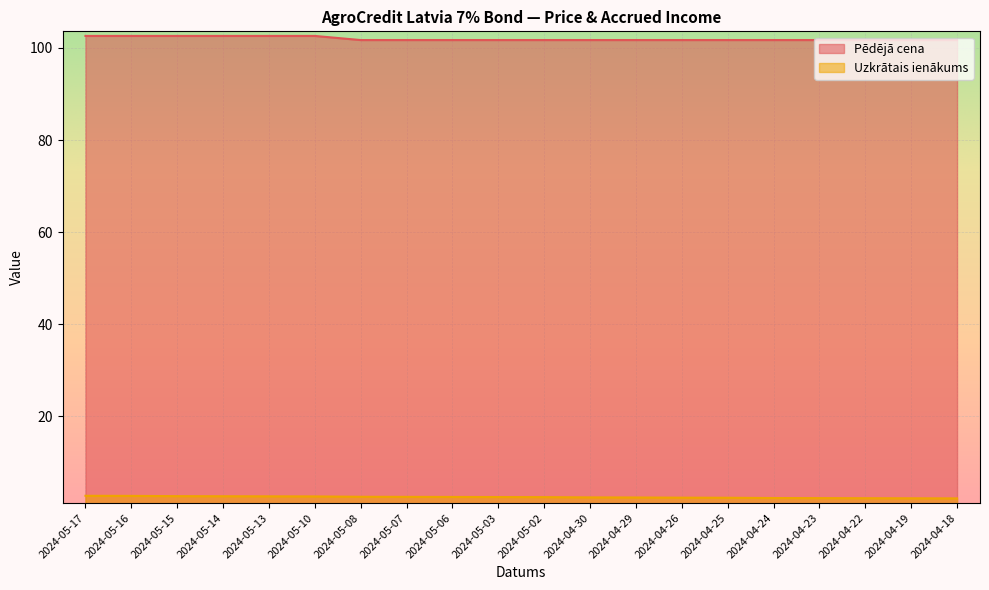

Which series has the largest total across all categories?

Pēdējā cena